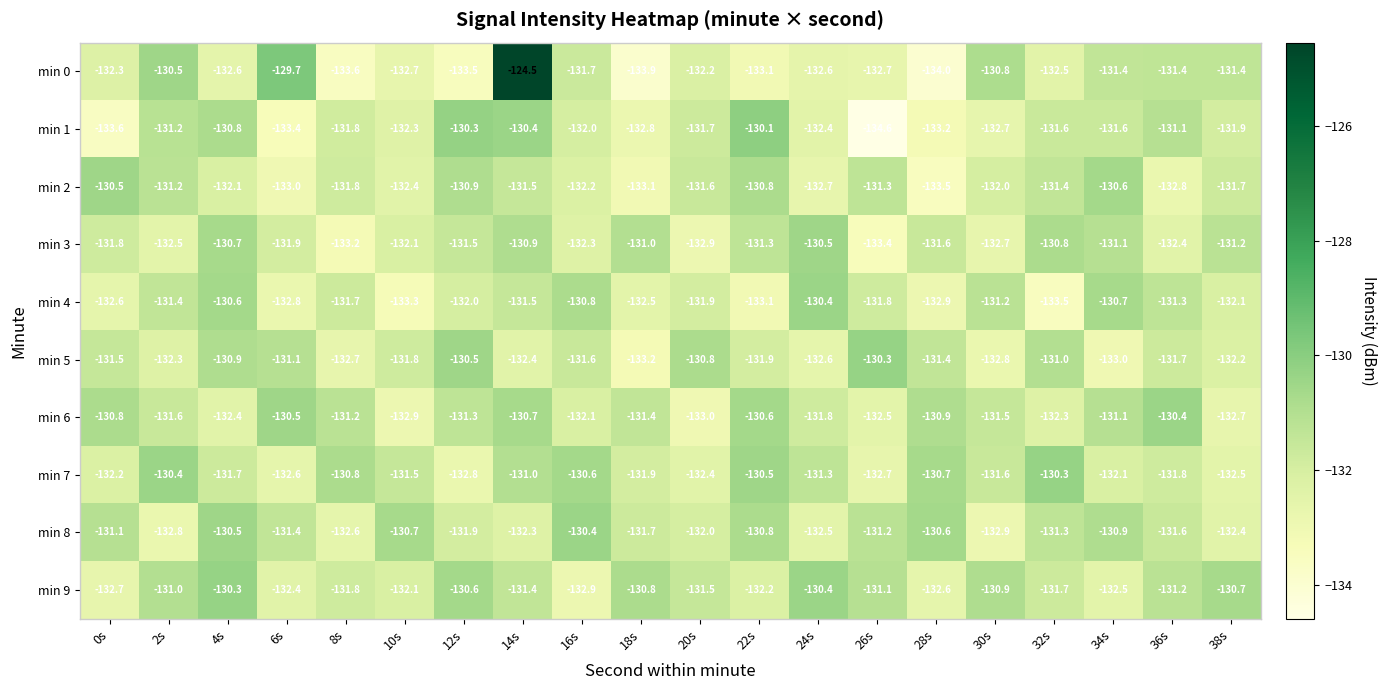

What is the sum of the min 9 values at 20s and 8s?

-263.3